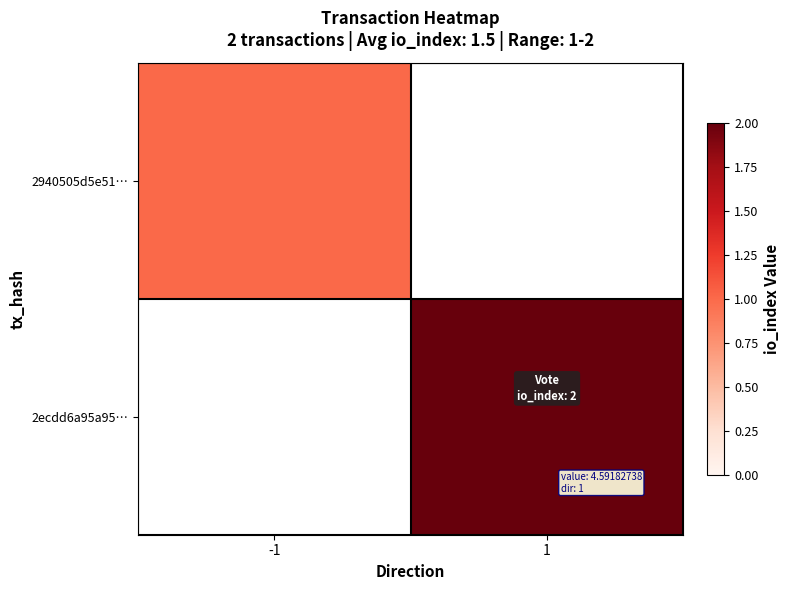

Rank the series by their maximum value, from highest to lowest.

2940505d5e51…, 2ecdd6a95a95…